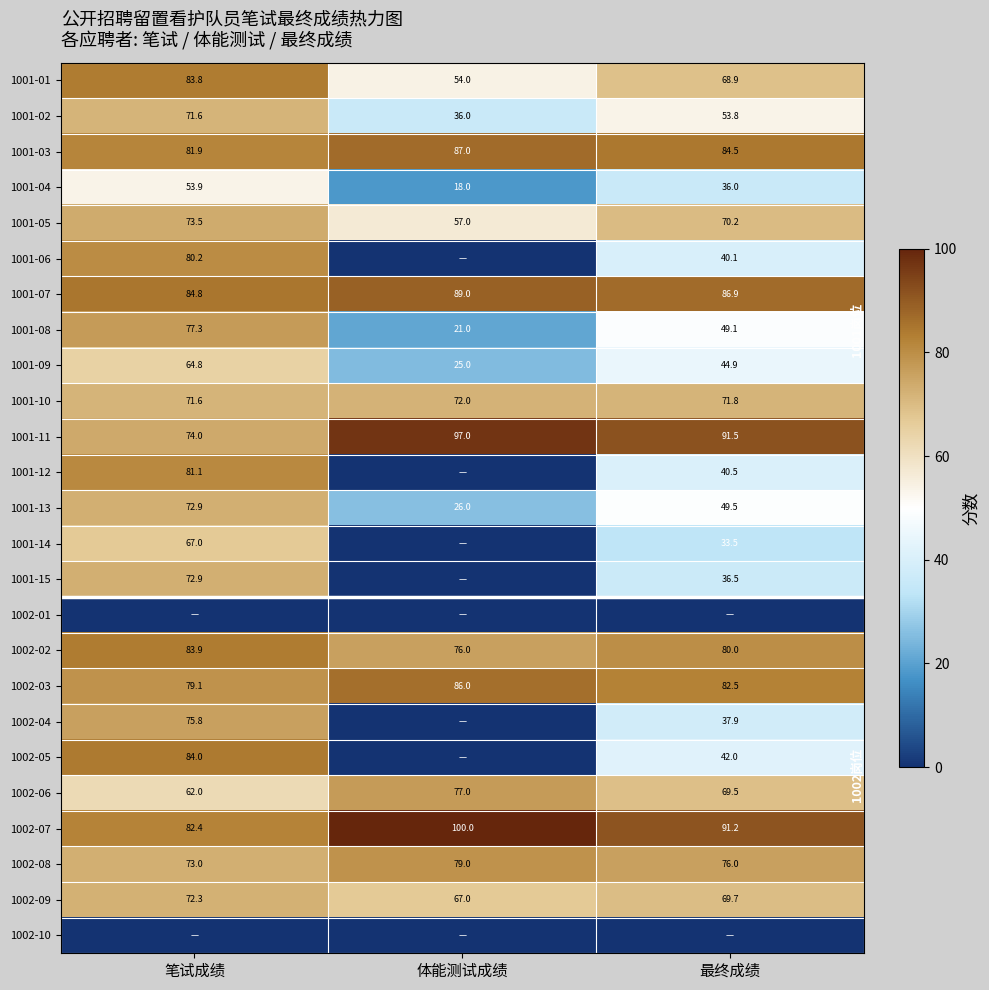

How many values in the 1002-06 series are below 69?

1